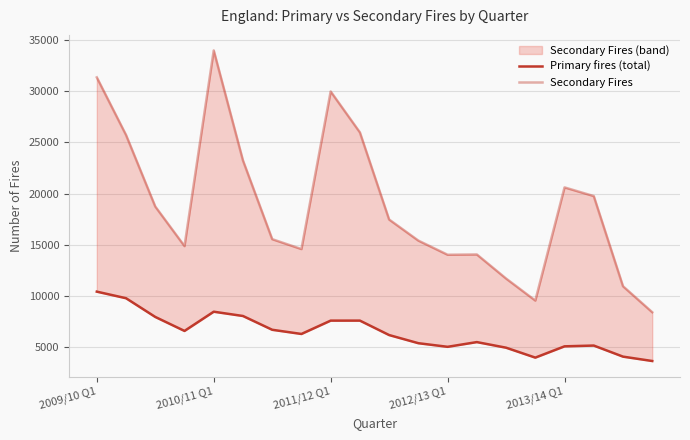

True or false: Primary fires (total) and Secondary Fires cross at least once.

False